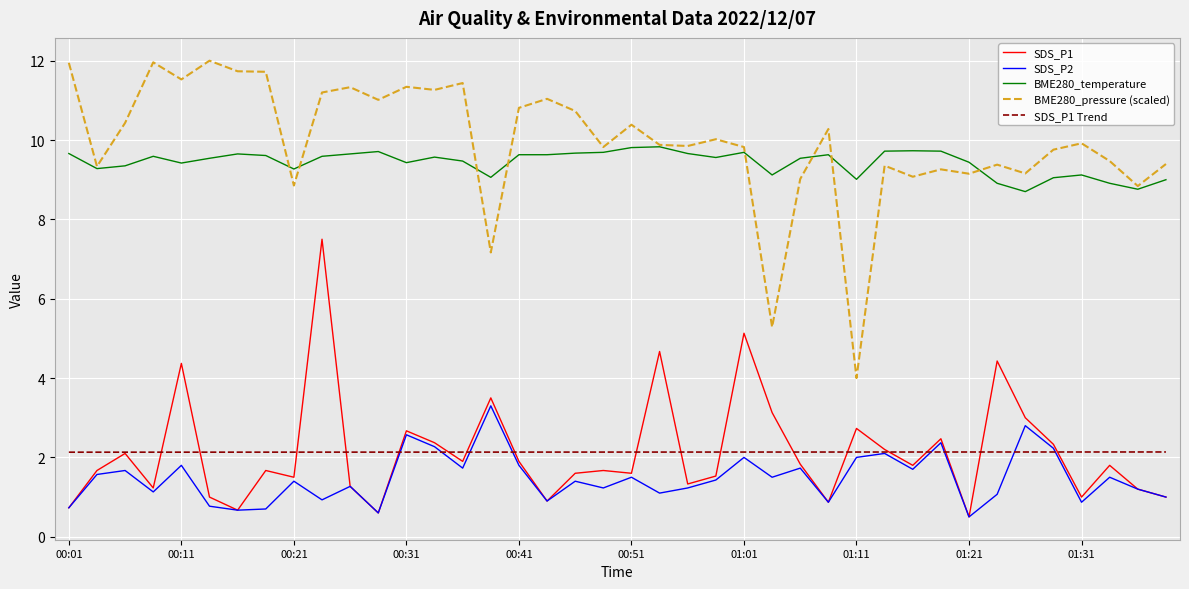

What is the minimum value for SDS_P1?

0.5